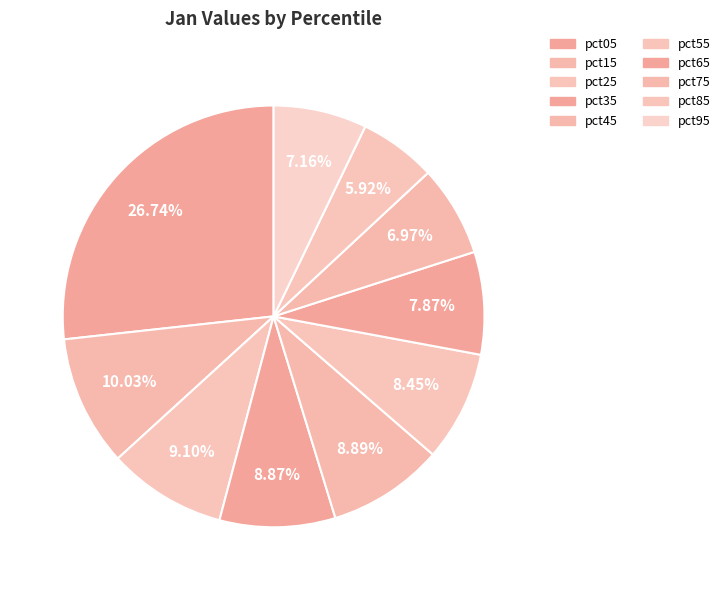

How many slices are in this pie chart?

10